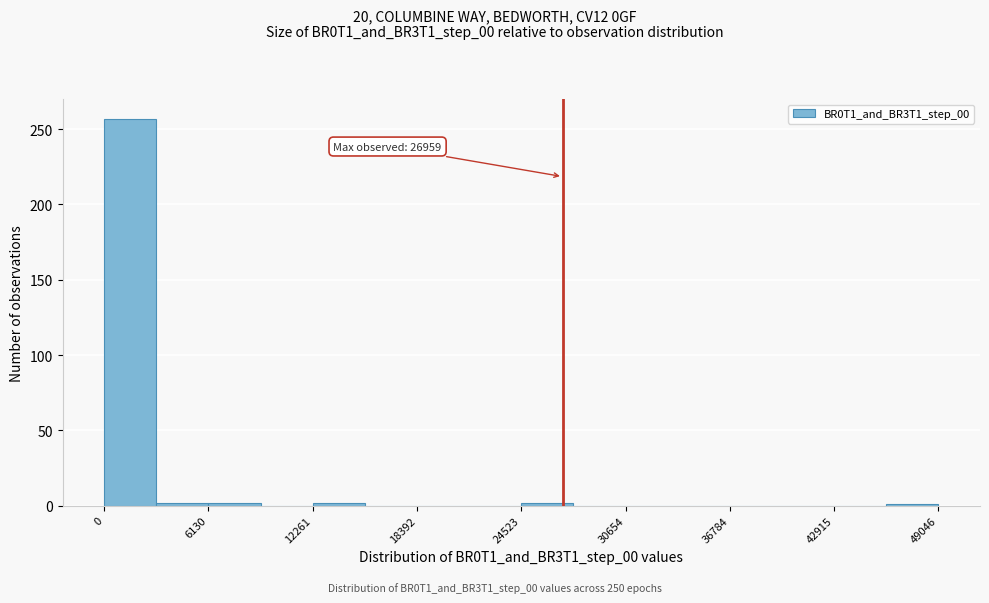

Read against the x-axis, roughly where is the centre of the tallest bar?

2000